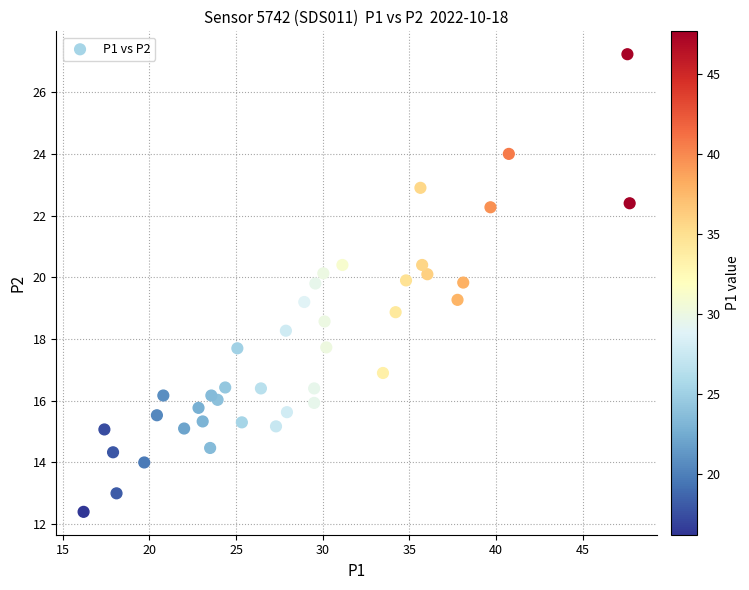

What is the range of Y values (max minus min)?

14.8